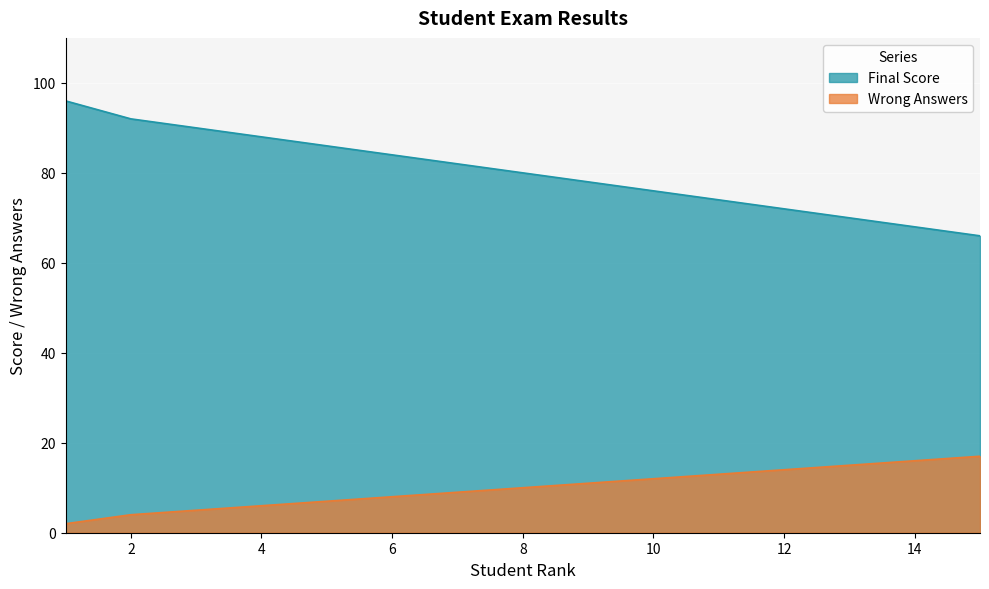

What is the approximate value of Wrong Answers at 12, to the nearest 10?

10